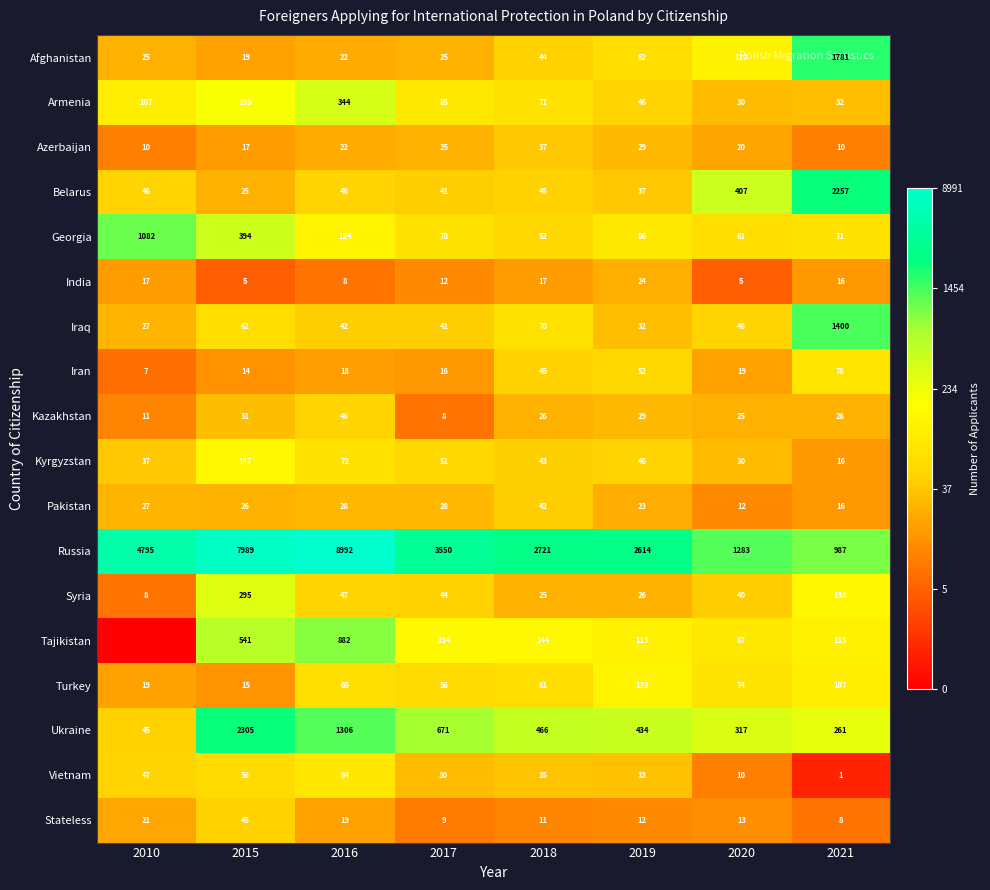

How many distinct data groups are displayed?

18